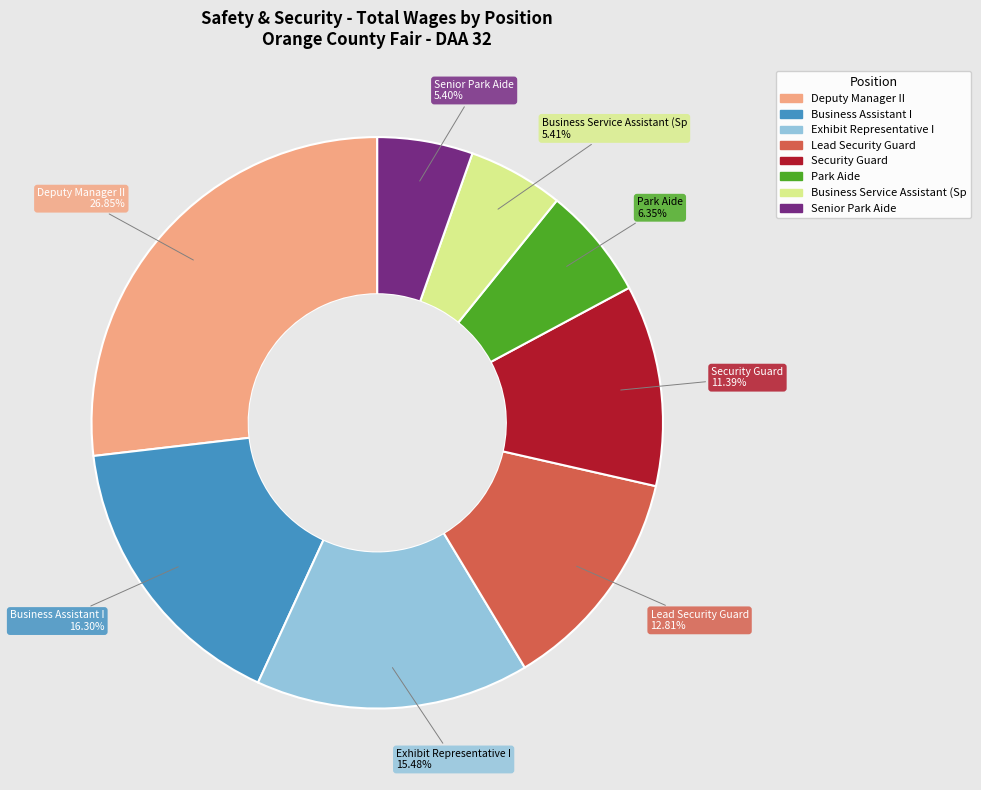

Approximately how many times larger is the value at Security Guard compared to Business Service Assistant (Sp?

2.1